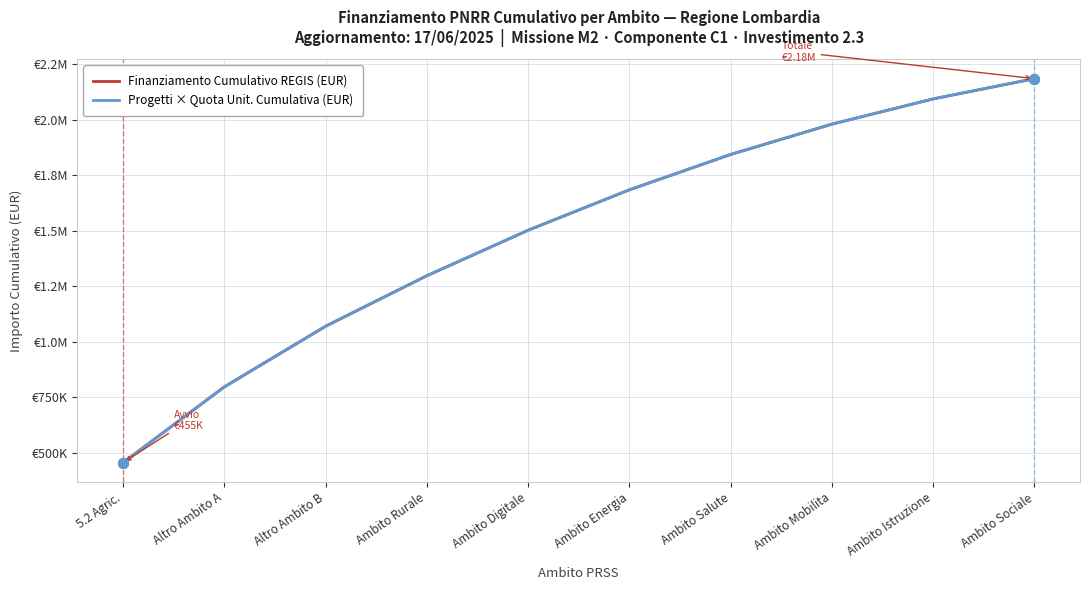

Does the chart display data point markers on the line(s)?

No